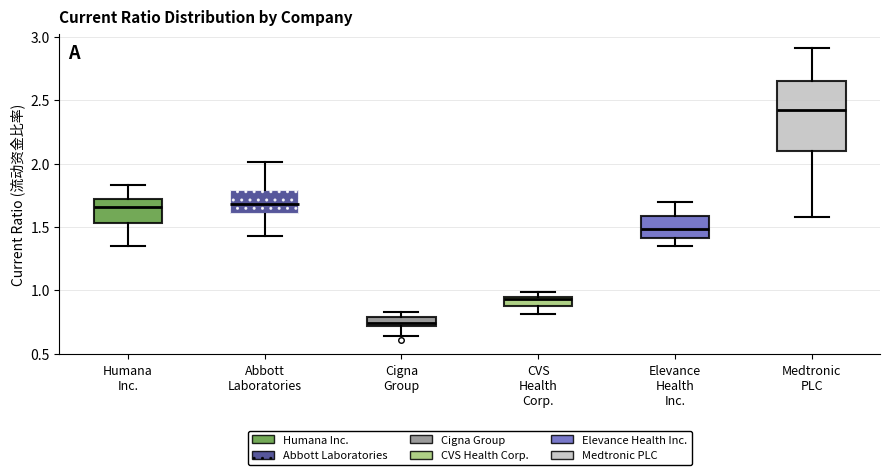

Which box has the highest median line?

Medtronic PLC